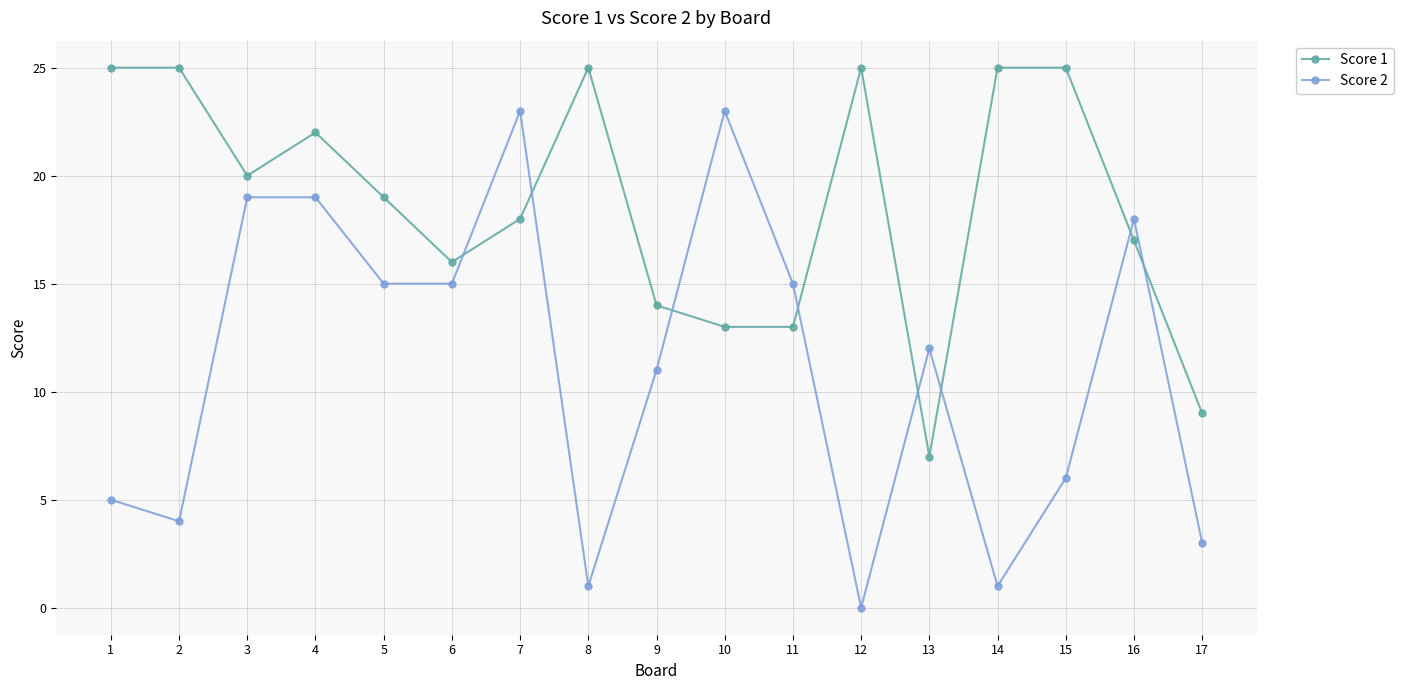

What is the difference between the maximum and minimum values in the Score 2 series?

23